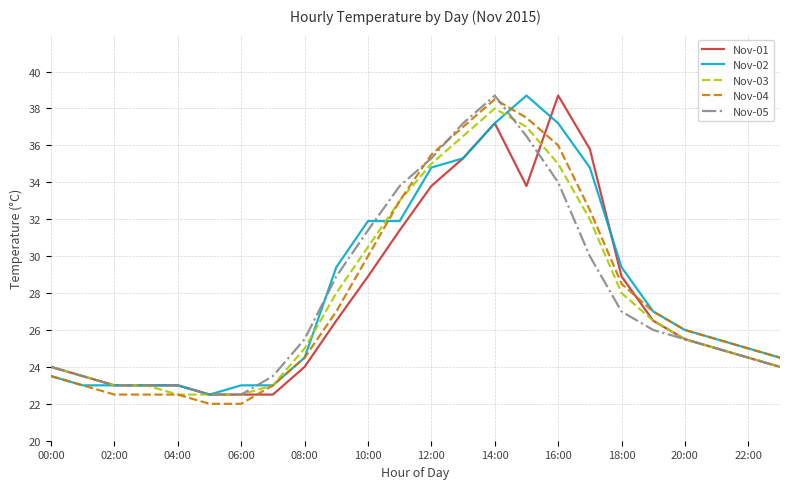

What is the greatest value displayed?

38.7